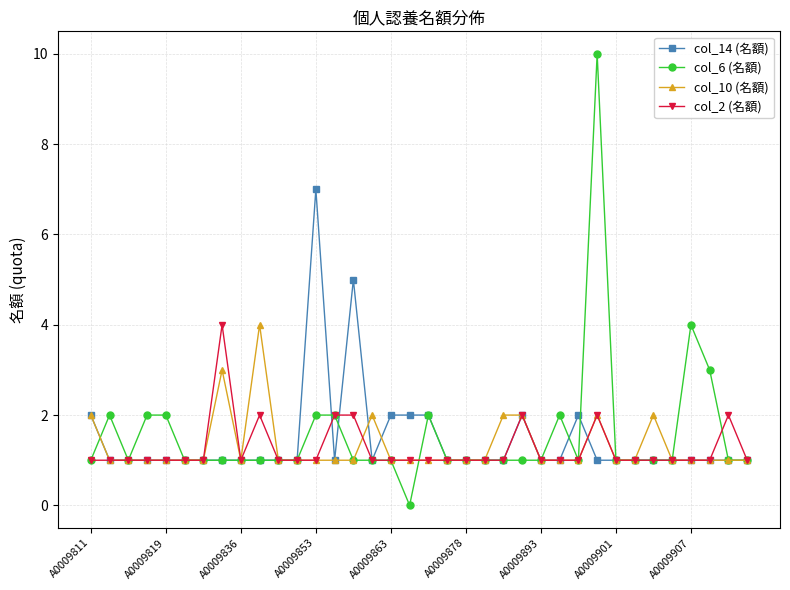

Reading left to right, list all the values displayed in this chart.

col_14 (名額): 2	1	1	1	1	1	1	1	1	1	1	1	7	1	5	1	2	2	2	1	1	1	1	2	1	1	2	1	1	1	1	1	1	1	1	1
col_6 (名額): 1	2	1	2	2	1	1	1	1	1	1	1	2	2	1	1	1	0	2	1	1	1	1	1	1	2	1	10	1	1	1	1	4	3	1	1
col_10 (名額): 2	1	1	1	1	1	1	3	1	4	1	1	1	1	1	2	1	1	1	1	1	1	2	2	1	1	1	2	1	1	2	1	1	1	1	1
col_2 (名額): 1	1	1	1	1	1	1	4	1	2	1	1	1	2	2	1	1	1	1	1	1	1	1	2	1	1	1	2	1	1	1	1	1	1	2	1